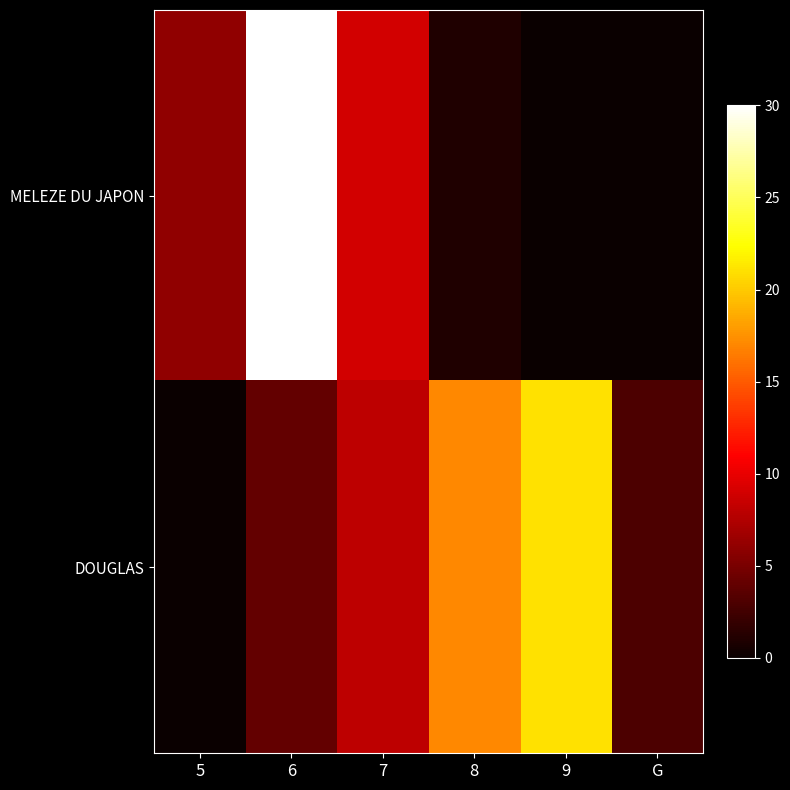

Reading left to right, list all the values displayed in this chart.

MELEZE DU JAPON: 5=6	6=30	7=9	8=1	9=0	G=0
DOUGLAS: 5=0	6=4	7=8	8=17	9=21	G=3